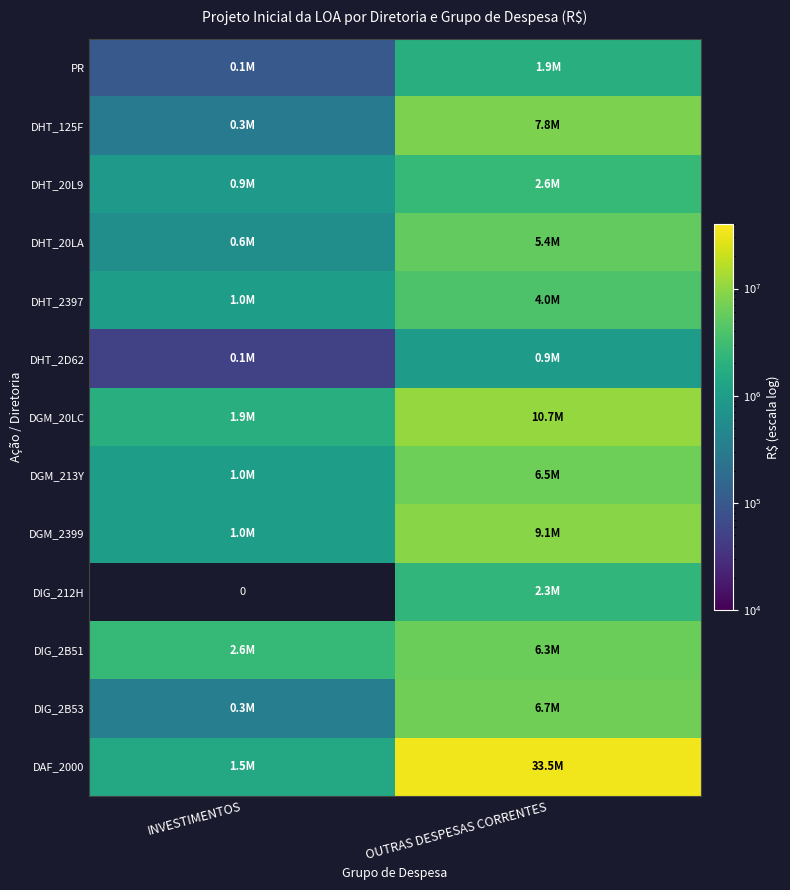

What is the difference between the highest and lowest values at INVESTIMENTOS?

2572260.0